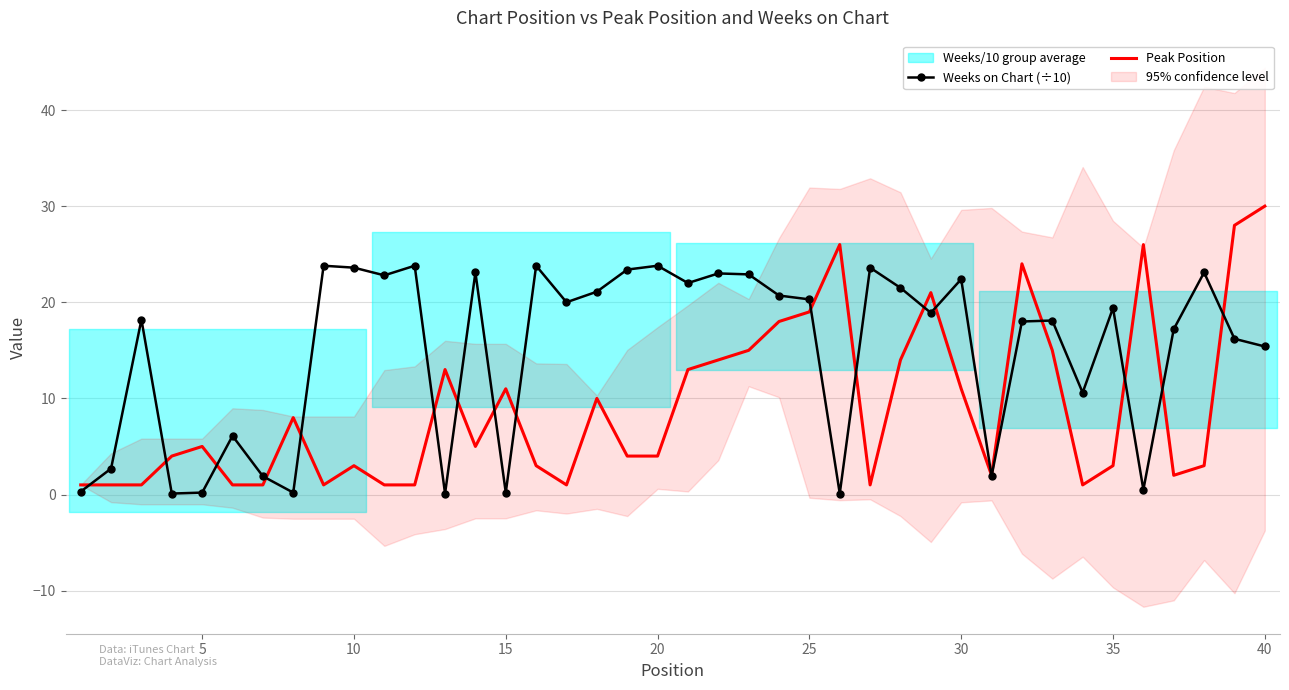

At how many categories does at least one series exceed 28?

1